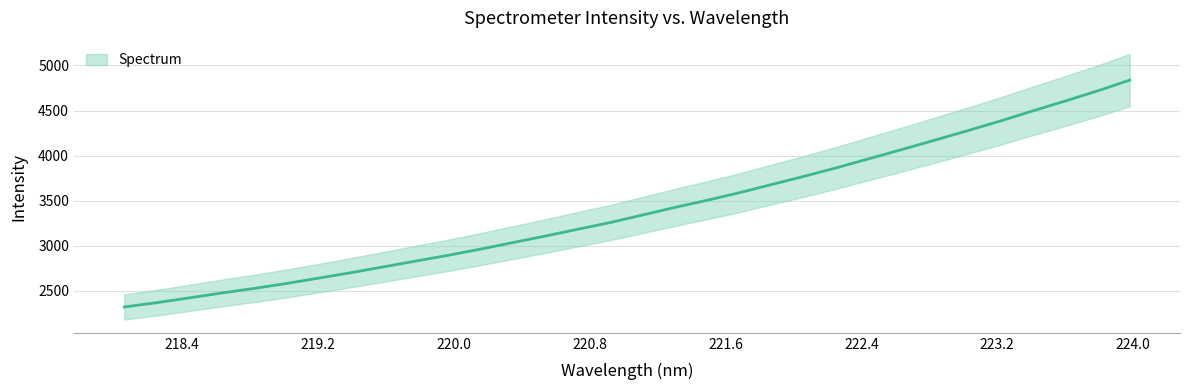

List the labels in order of value, largest first.

223.9802, 223.7895, 223.5987, 223.408, 223.2172, 223.0264, 222.8355, 222.6447, 222.4538, 222.263, 222.0721, 221.8812, 221.6902, 221.4993, 221.3083, 221.1174, 220.9264, 220.7354, 220.5444, 220.3533, 220.1623, 219.9712, 219.7801, 219.589, 219.3979, 219.2067, 219.0156, 218.8244, 218.6332, 218.442, 218.2508, 218.0596